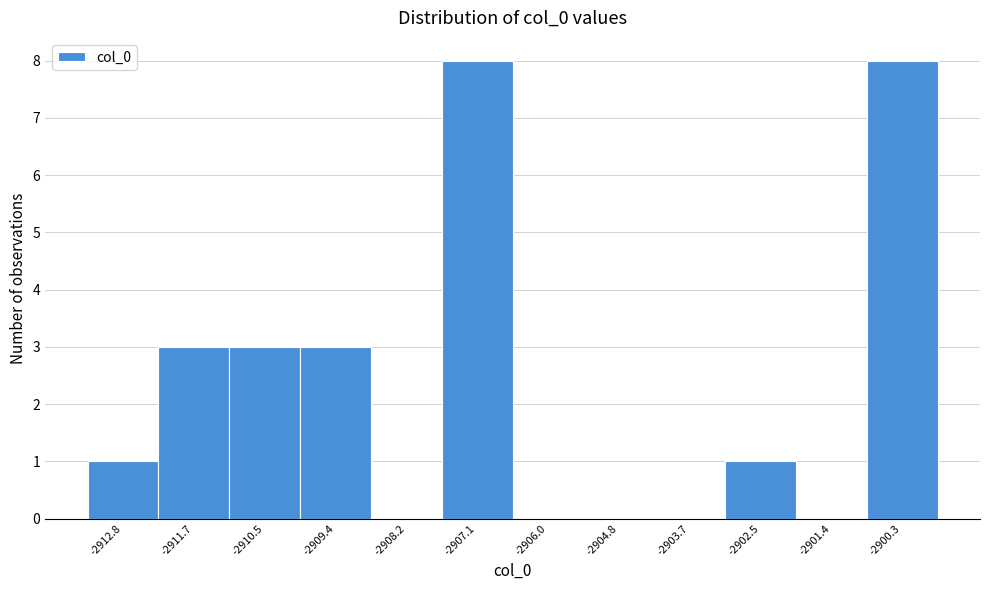

Reading left to right, list every bar in this chart as the range it spans on the x-axis followed by its height. Neither the bar edges nor the heights are printed on the chart, so give them approximately, as read against the axes.

-2913.4 to -2912.2: 1
-2912.2 to -2911.0: 3
-2911.0 to -2910.0: 3
-2910.0 to -2908.8: 3
-2908.8 to -2907.6: 0
-2907.6 to -2906.6: 8
-2906.6 to -2905.4: 0
-2905.4 to -2904.2: 0
-2904.2 to -2903.2: 0
-2903.2 to -2902.0: 1
-2902.0 to -2900.8: 0
-2900.8 to -2899.6: 8